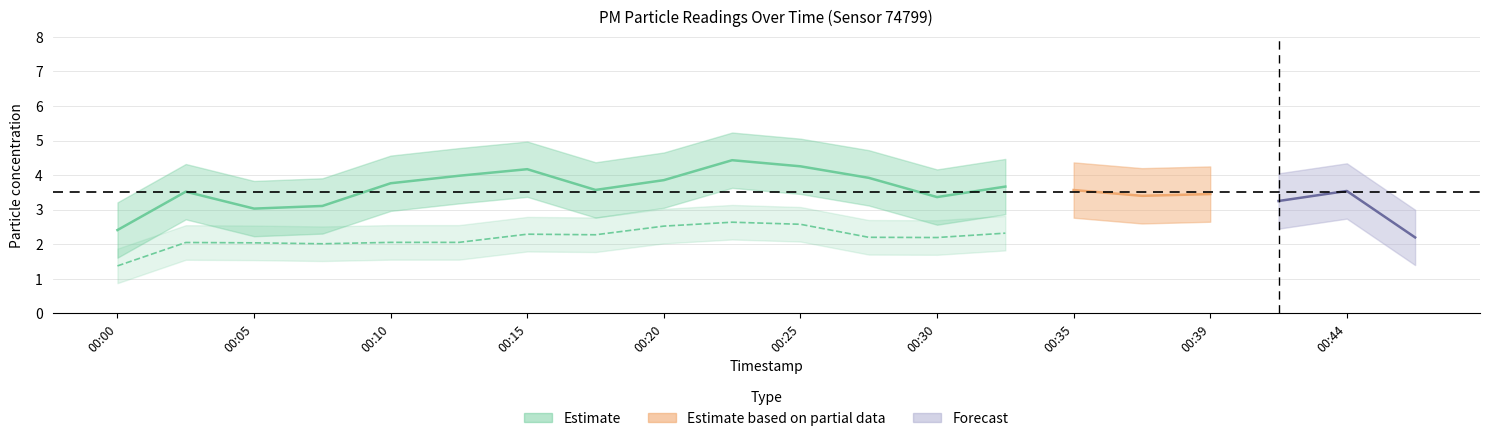

How many data points does each series have?

20